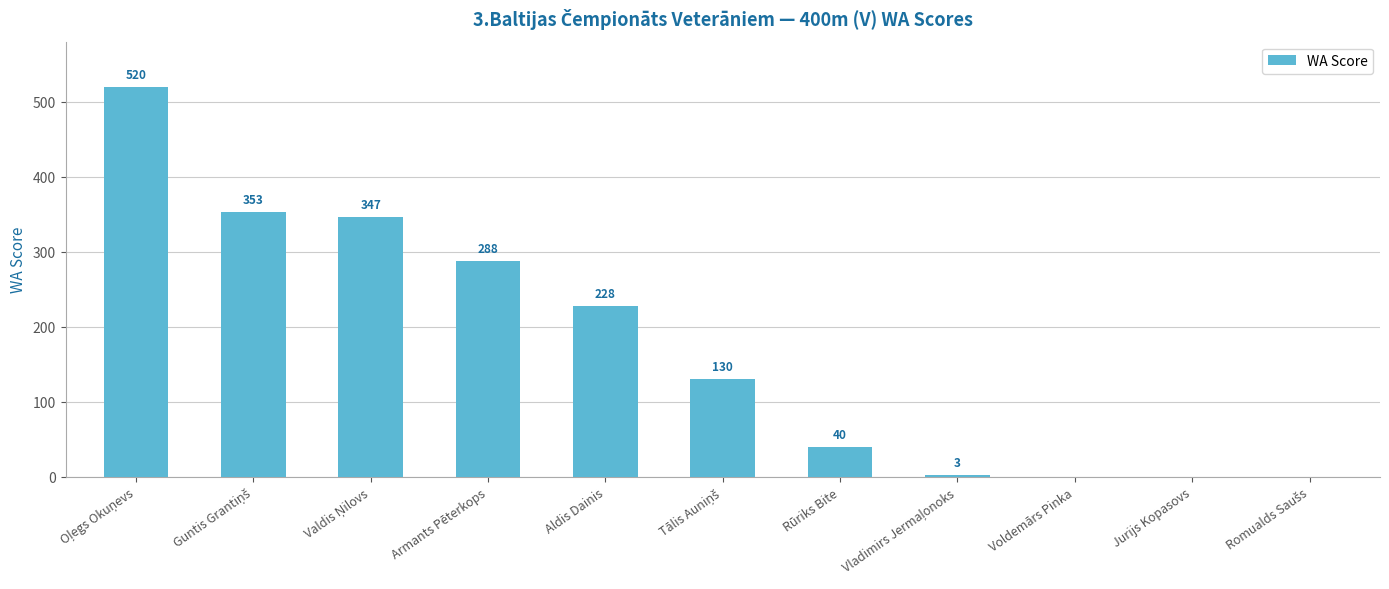

What is the sum of all values?

1909